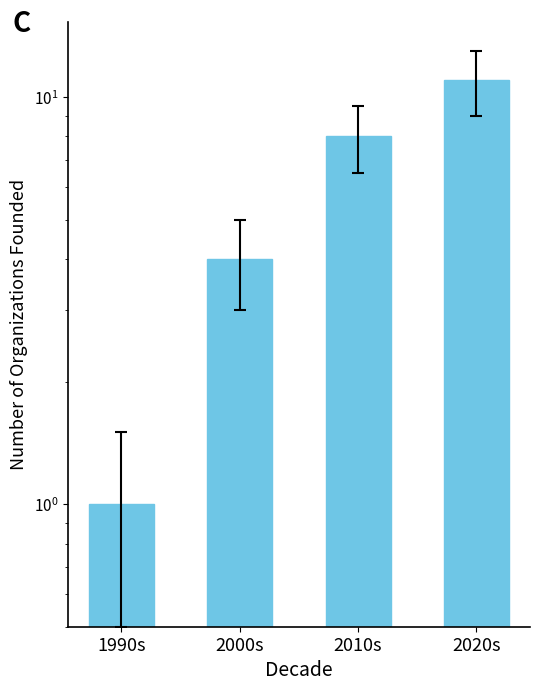

True or false: the data shows 8 at 2010s.

True